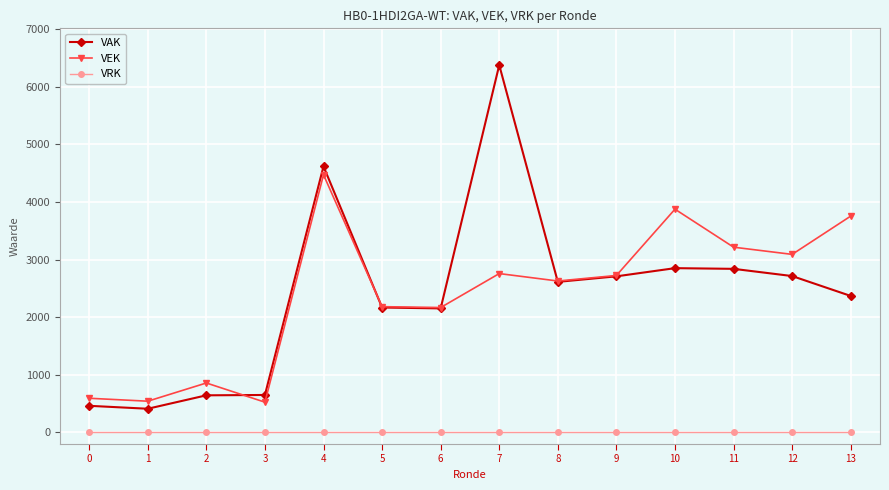

Which series has the widest spread of values?

VAK